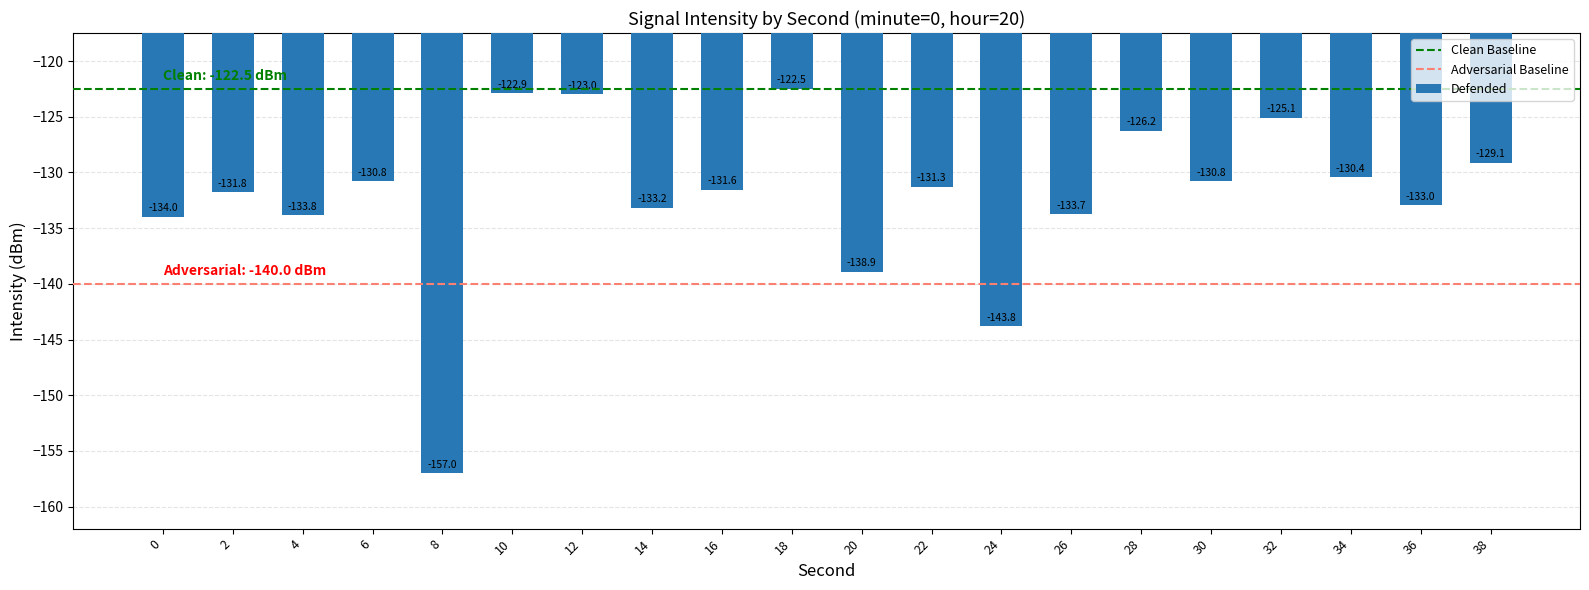

Which category has the highest value across all series?

18